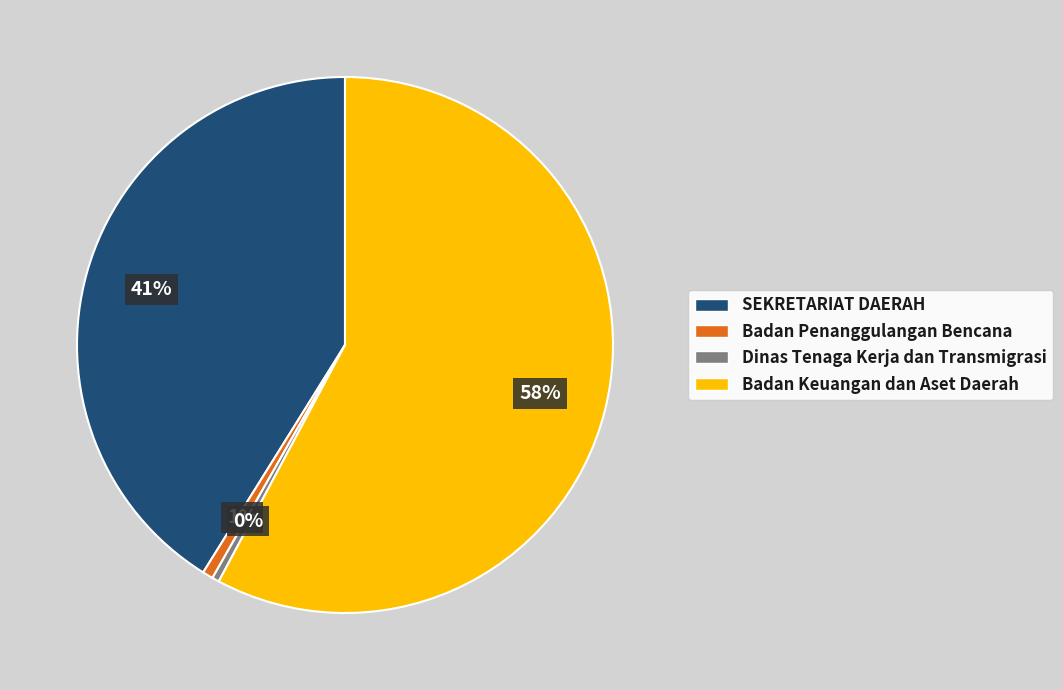

Which has a higher value, SEKRETARIAT DAERAH or Badan Penanggulangan Bencana?

SEKRETARIAT DAERAH